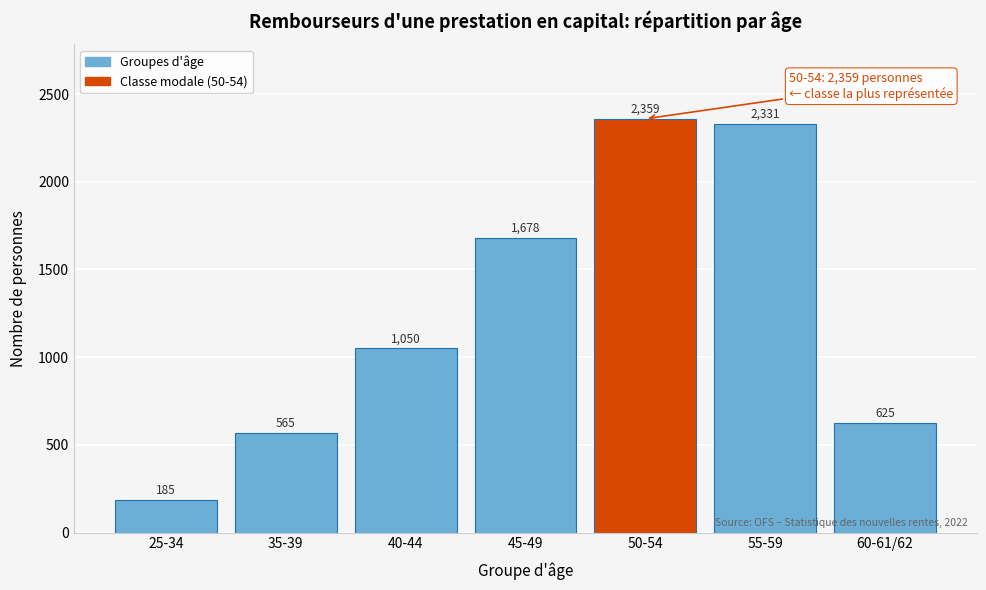

Reading left to right, what are all the values shown in this chart?

25-34=185	35-39=565	40-44=1050	45-49=1678	50-54=2359	55-59=2331	60-61/62=625